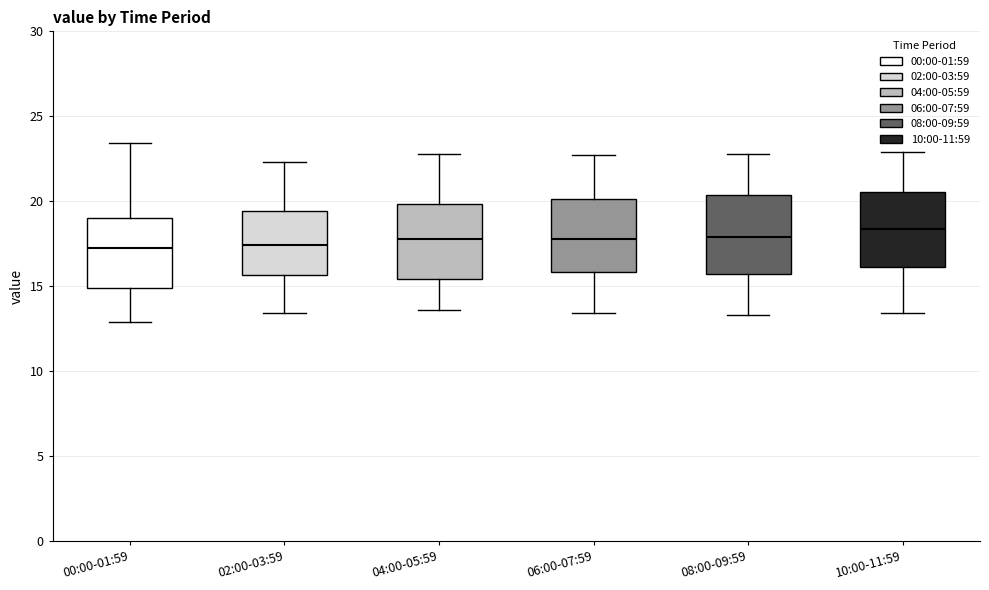

Reading left to right, read every box against the y-axis: the position of its median line, the range the box covers, and the ends of its whiskers. The values are not printed on the chart, so give them approximately, as read against the axis.

00:00-01:59: median 17.5, box 15.0 to 19.0, whiskers 13.0 to 23.5
02:00-03:59: median 17.5, box 15.5 to 19.5, whiskers 13.5 to 22.5
04:00-05:59: median 18.0, box 15.5 to 20.0, whiskers 13.5 to 23.0
06:00-07:59: median 18.0, box 16.0 to 20.0, whiskers 13.5 to 22.5
08:00-09:59: median 18.0, box 15.5 to 20.5, whiskers 13.5 to 23.0
10:00-11:59: median 18.5, box 16.0 to 20.5, whiskers 13.5 to 23.0